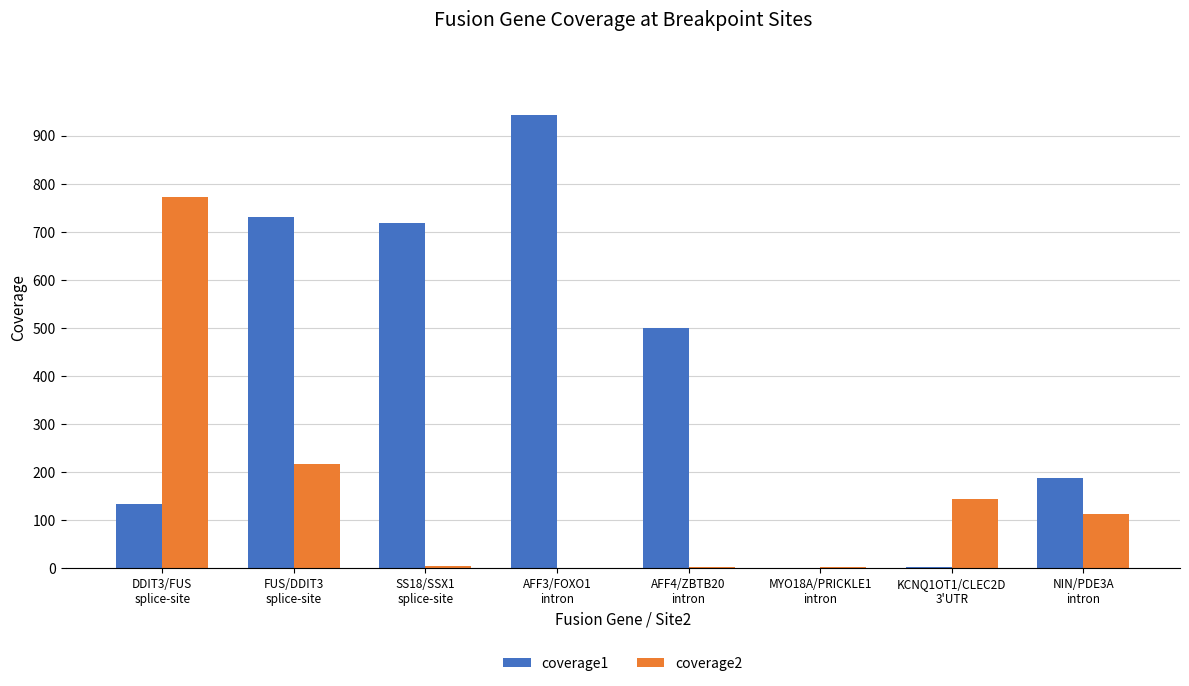

Are the bars horizontal?

No